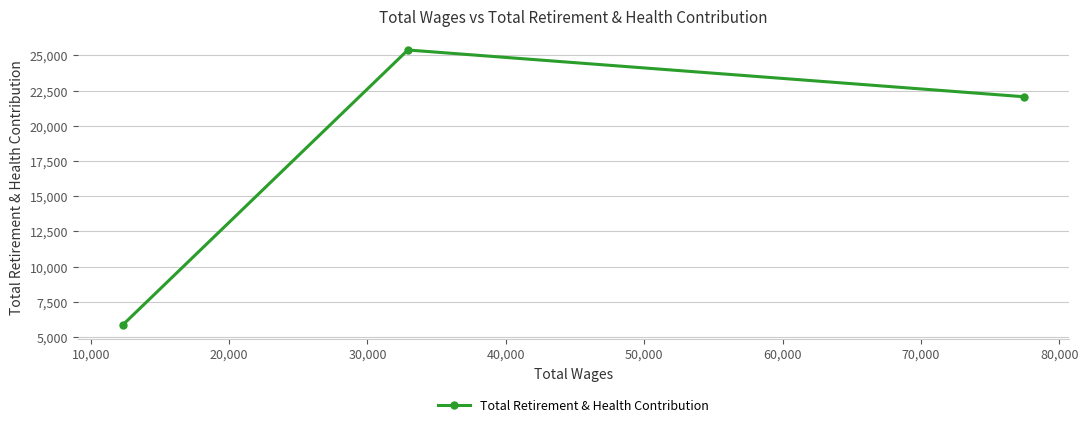

What is the sum of all values?

53297